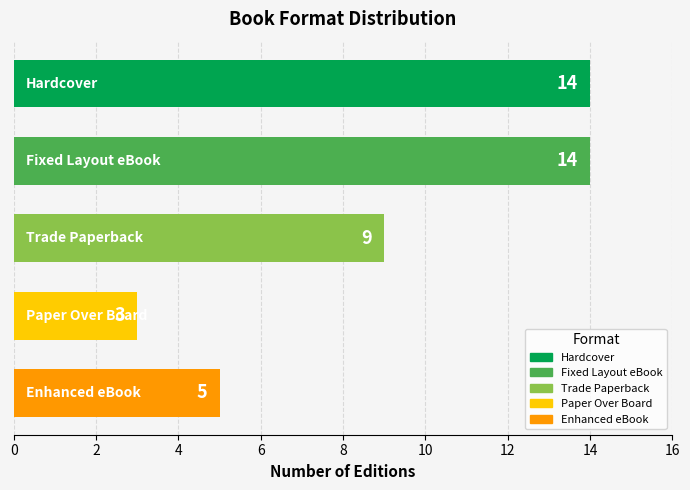

How many bars are there in total?

5